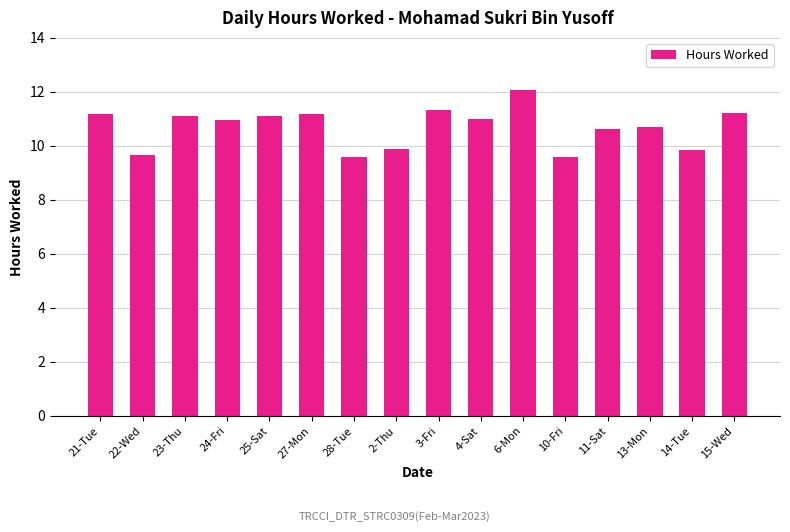

True or false: the data shows 11.0 at 24-Fri.

True